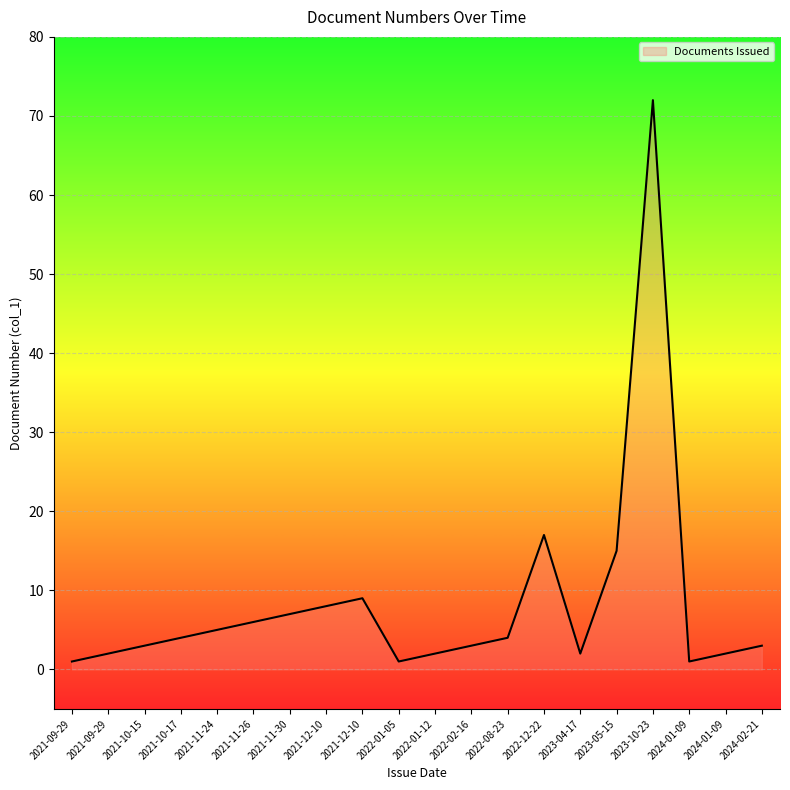

What is the sum of the values at 2022-08-23 and 2022-02-16?

7